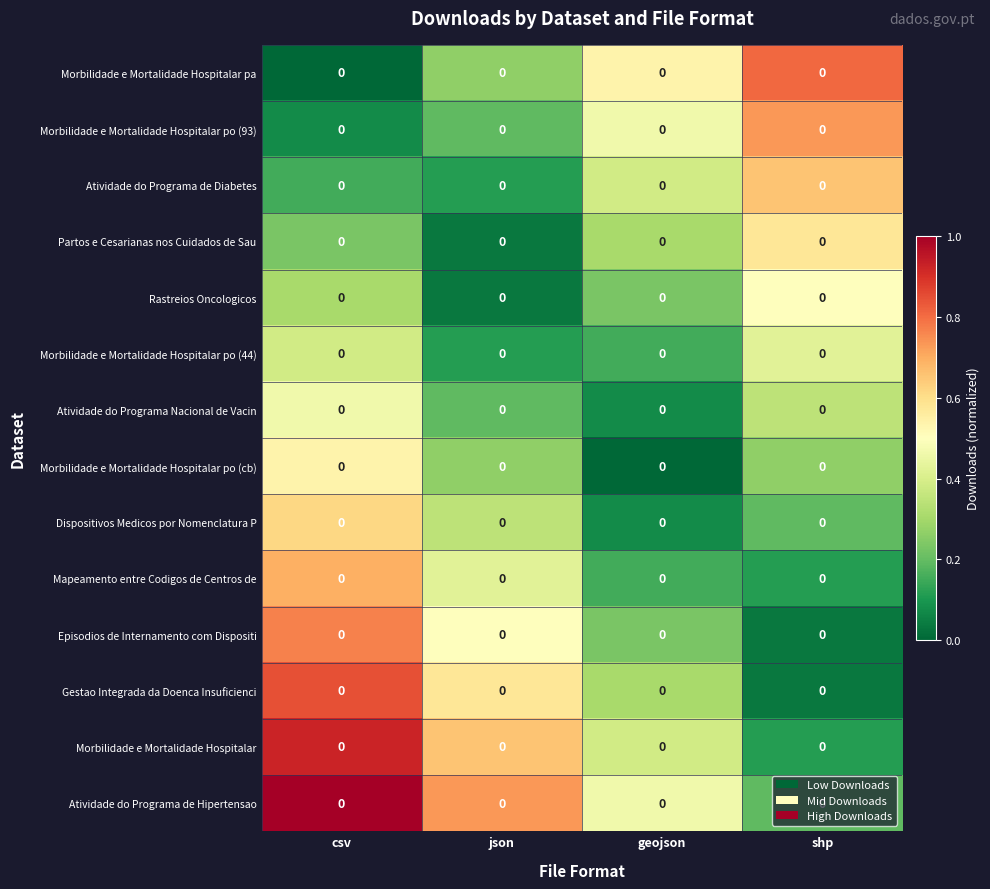

What is the difference between the highest and lowest values at geojson?

0.5